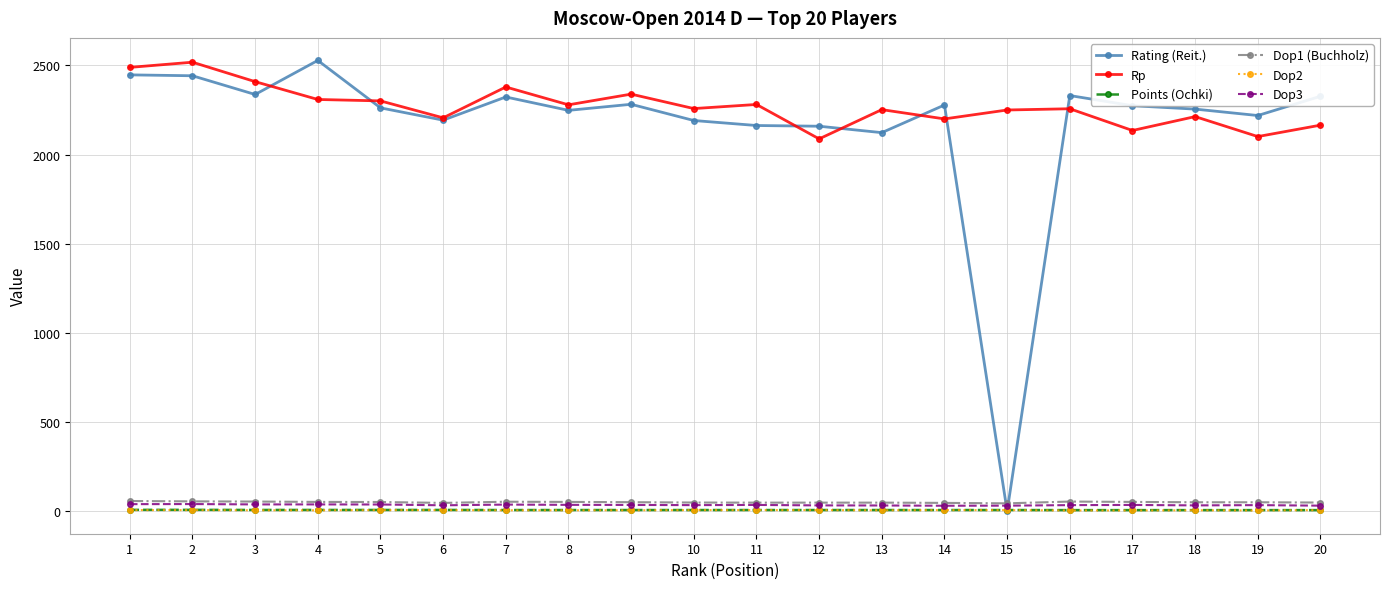

What are all the series names shown in the legend?

Rating (Reit.), Rp, Points (Ochki), Dop1 (Buchholz), Dop2, Dop3